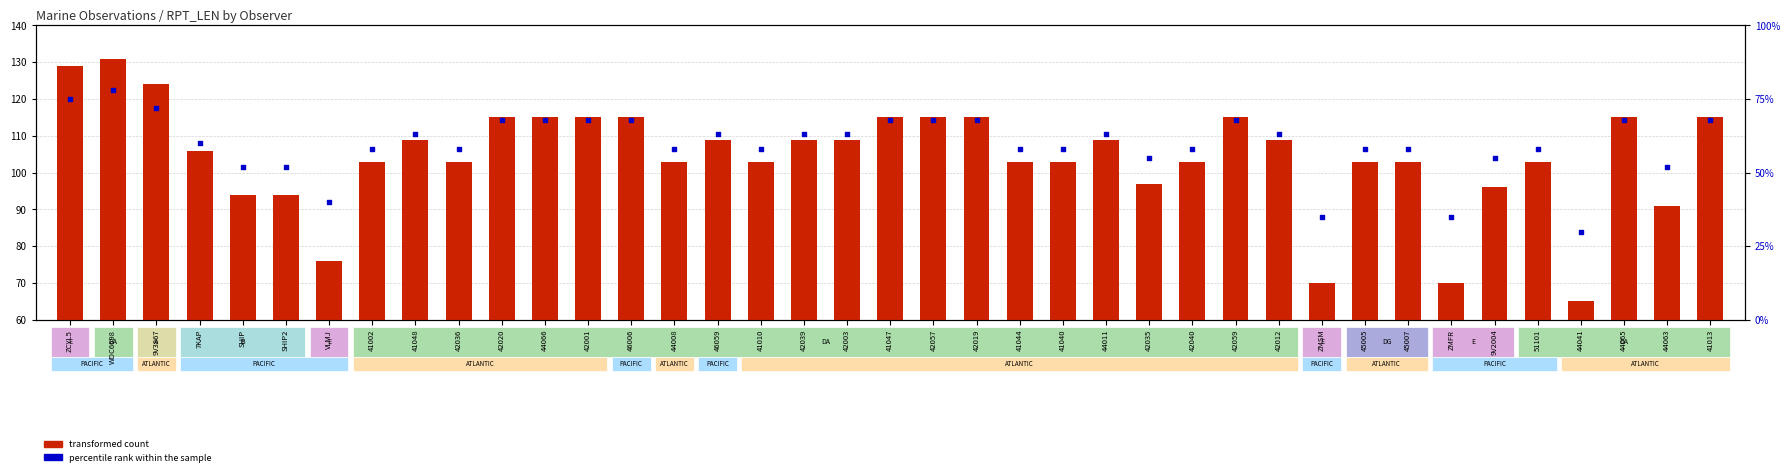

Which series reaches the maximum Y coordinate?

transformed count